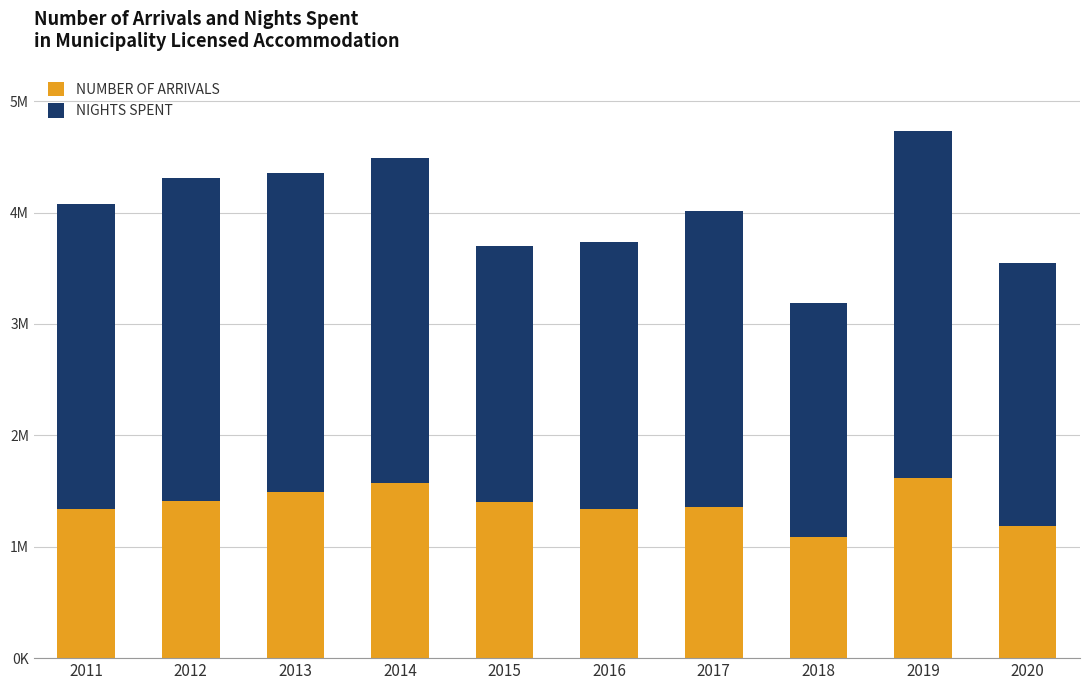

Does the chart contain any negative values?

No